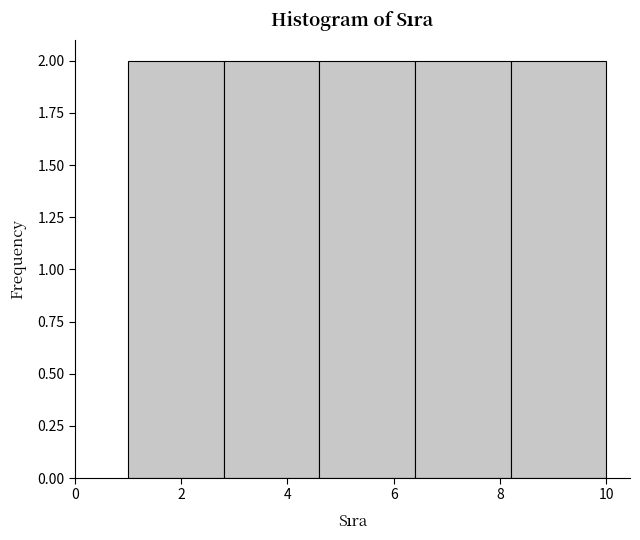

Reading left to right, list every bar in this chart as the range it spans on the x-axis followed by its height. The values are not printed on the chart, so give them approximately, as read against the axis.

1.0 to 2.8: 2
2.8 to 4.6: 2
4.6 to 6.4: 2
6.4 to 8.2: 2
8.2 to 10.0: 2